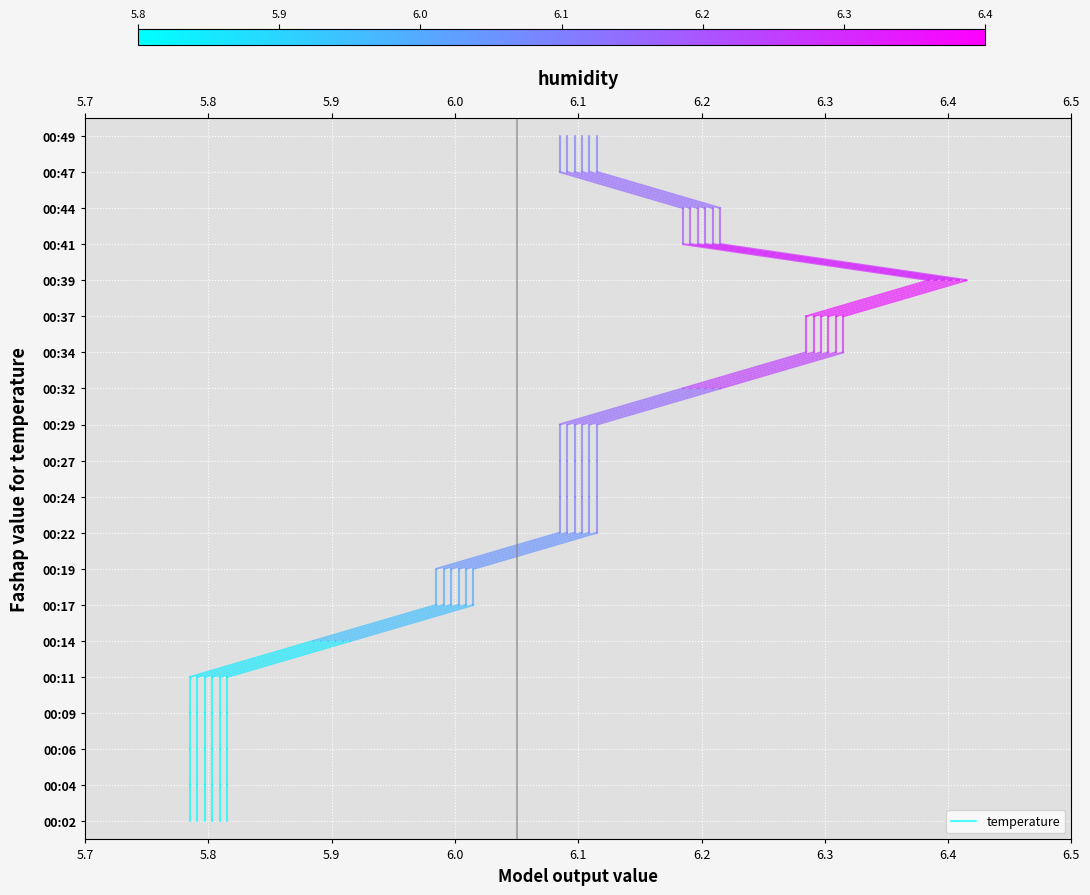

The value at 5.7 is 0. True or false?

False